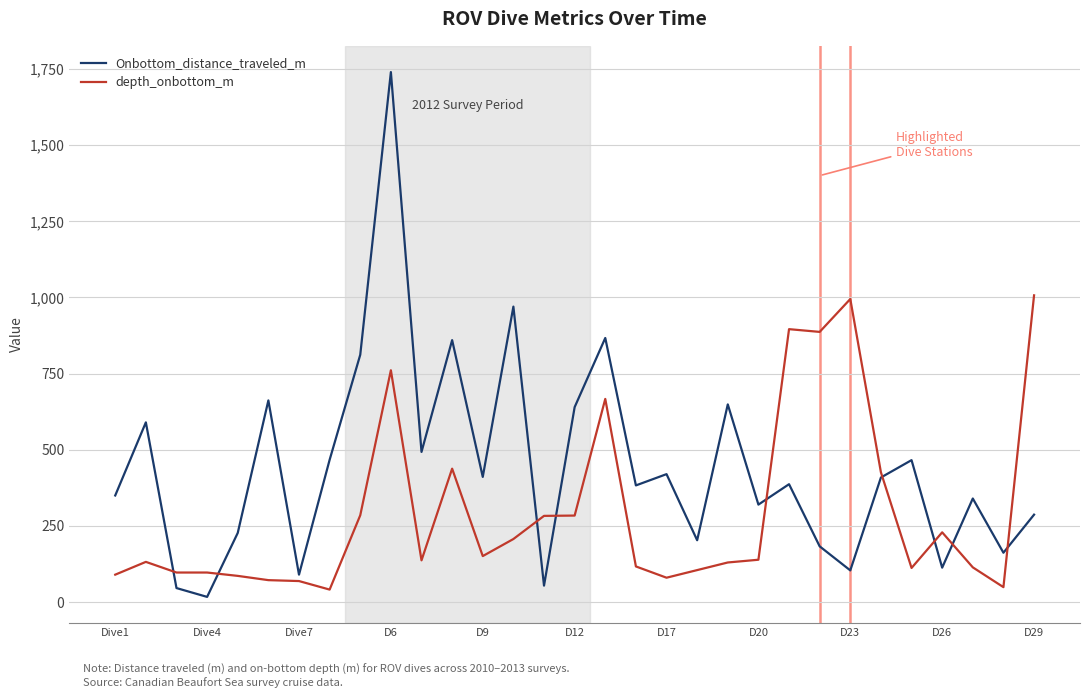

True or false: Onbottom_distance_traveled_m has more than 2 interior local peaks.

True